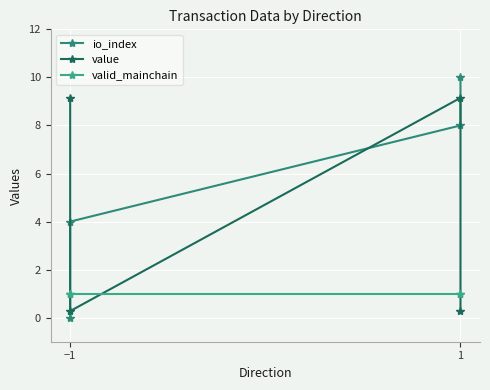

What is the value of the valid_mainchain point at the 3rd from the left?

1.0